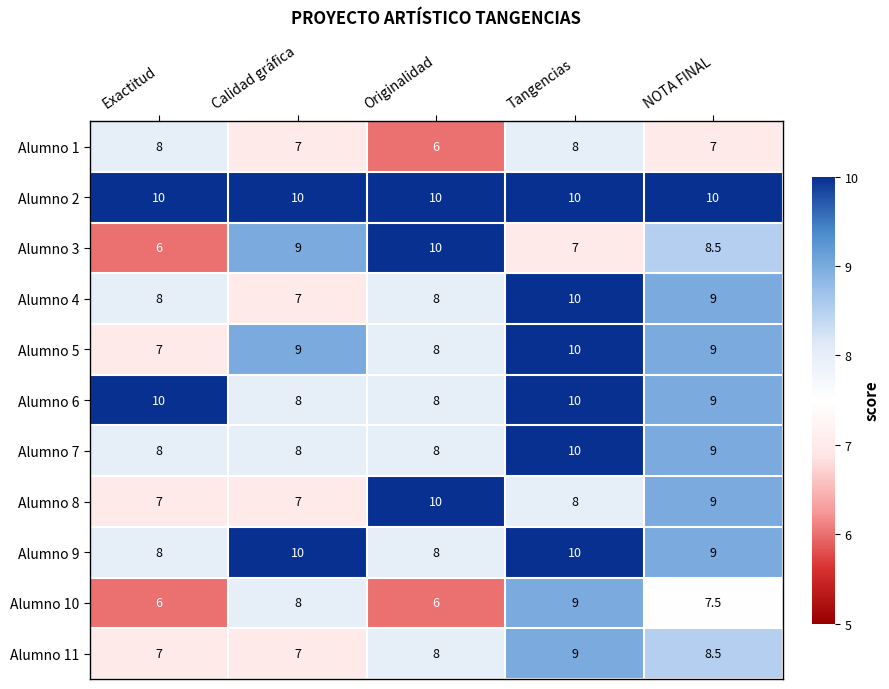

At which label is Alumno 3 closest to 8?

NOTA FINAL